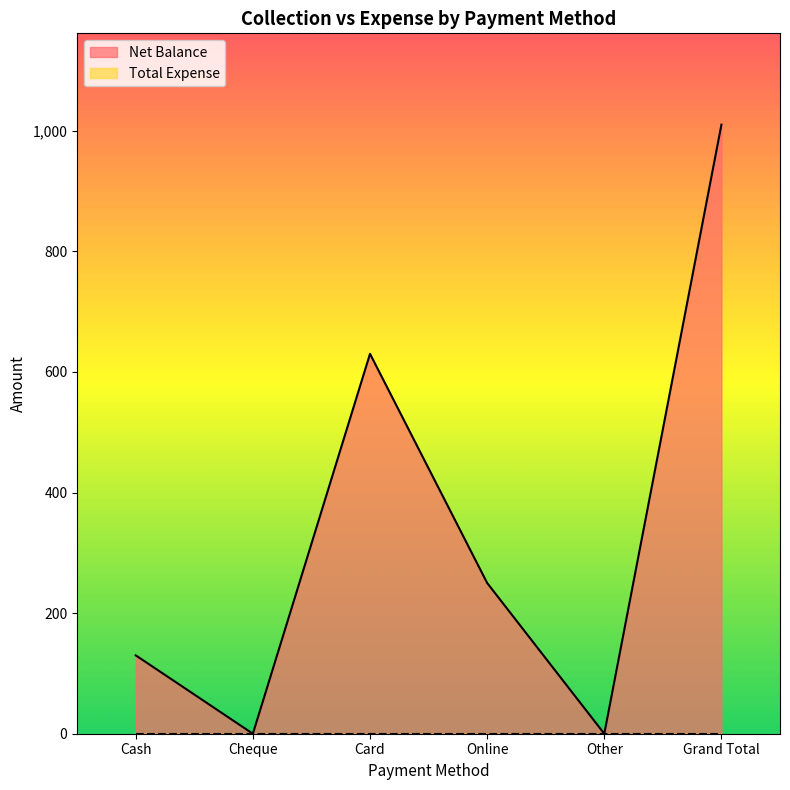

What is the change in value from Card to Online?

-380